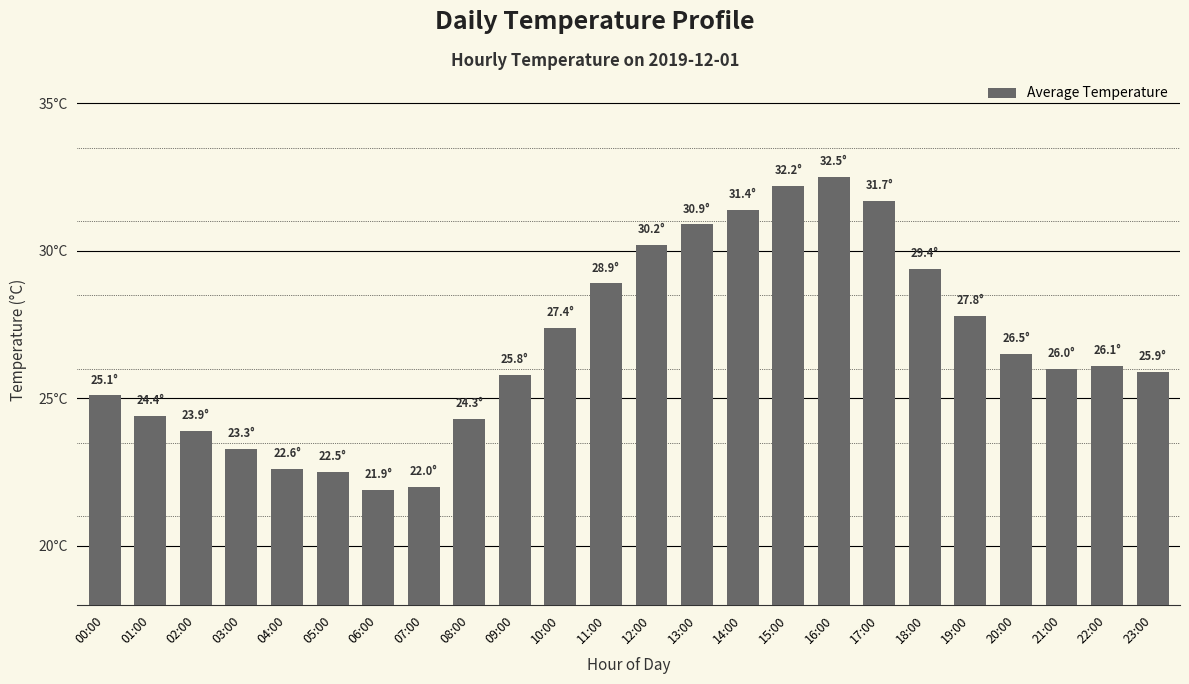

Does the chart contain any negative values?

No